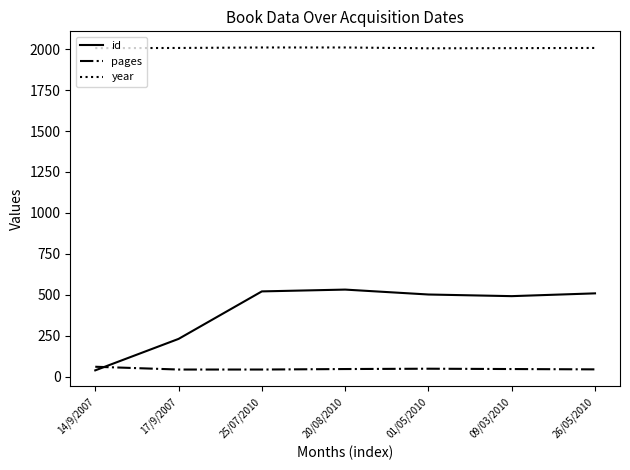

What is the minimum value for year?

2005